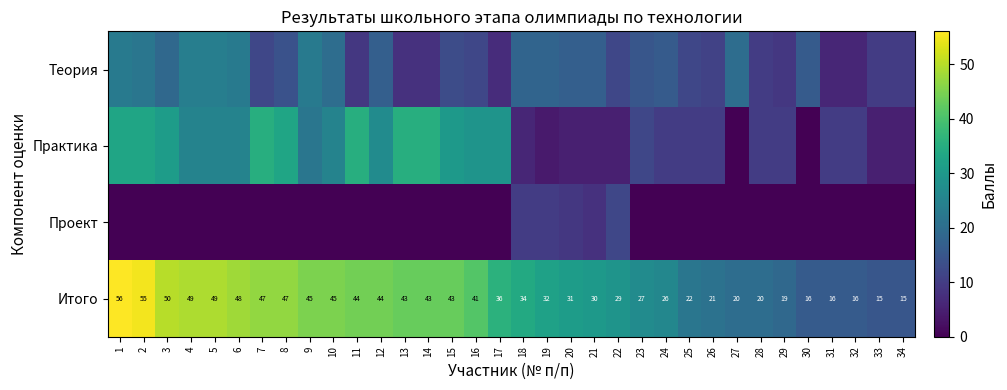

What is the difference between the maximum and minimum values in the Итого series?

41